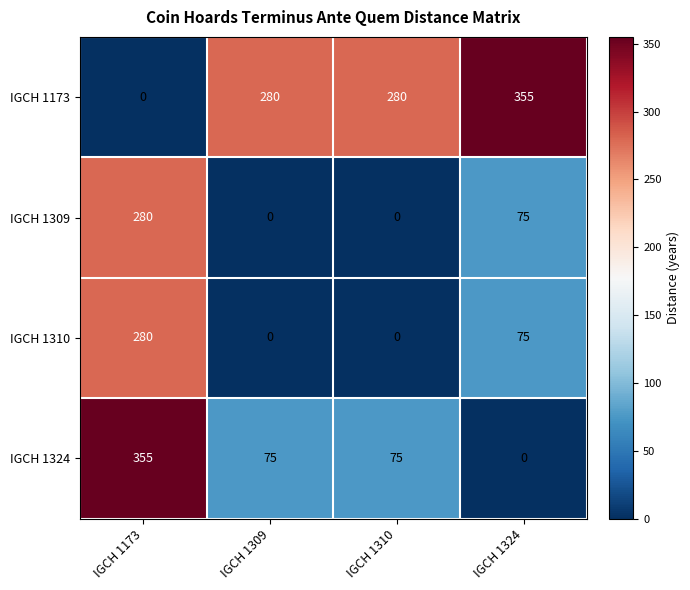

What is the difference between the highest and lowest values at IGCH 1309?

280